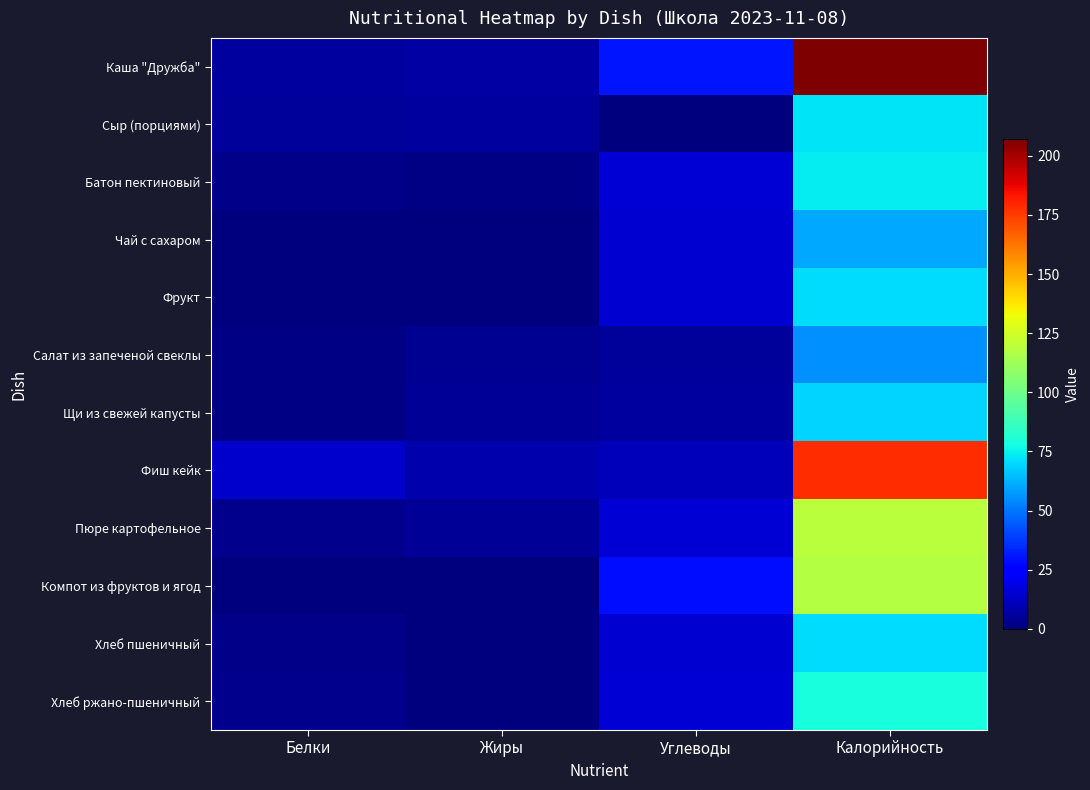

Rank the series by their maximum value, from lowest to highest.

Салат из запеченой свеклы, Чай с сахаром, Щи из свежей капусты, Фрукт, Хлеб пшеничный, Сыр (порциями), Батон пектиновый, Хлеб ржано-пшеничный, Компот из фруктов и ягод, Пюре картофельное, Фиш кейк, Каша "Дружба"